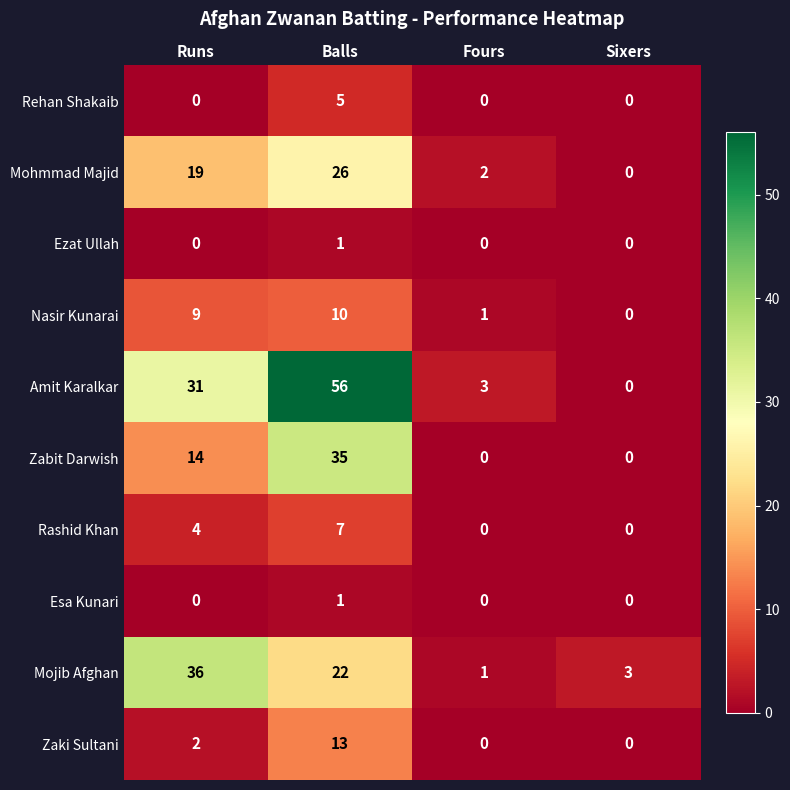

Is it true that Ezat Ullah equals 0 at Runs?

True